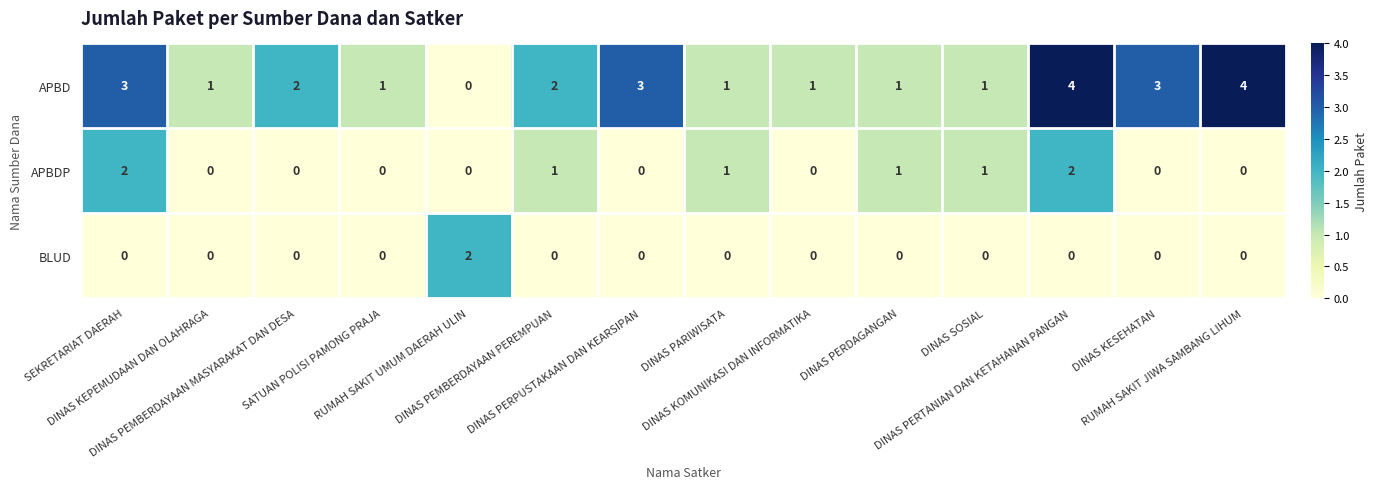

Count the APBD values in the range 1 to 3.

11